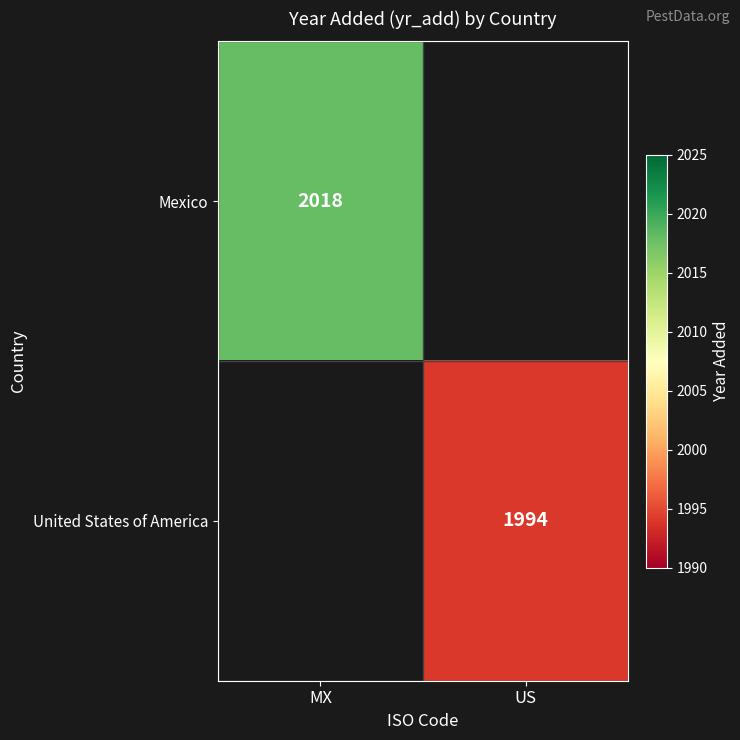

The Mexico series shows 3468 at MX. True or false?

False